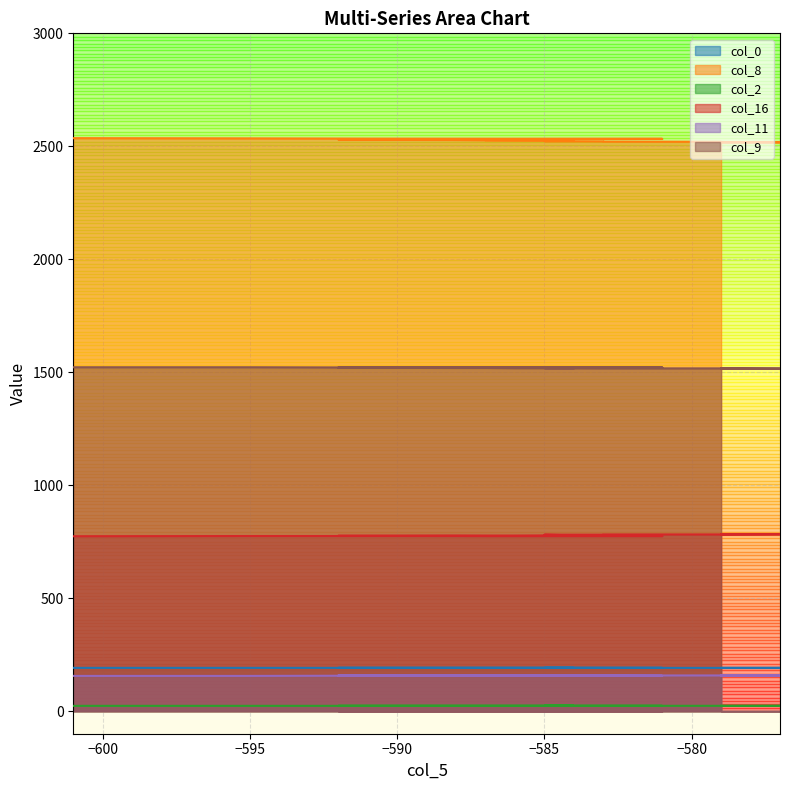

At how many categories does at least one series exceed 2486?

20